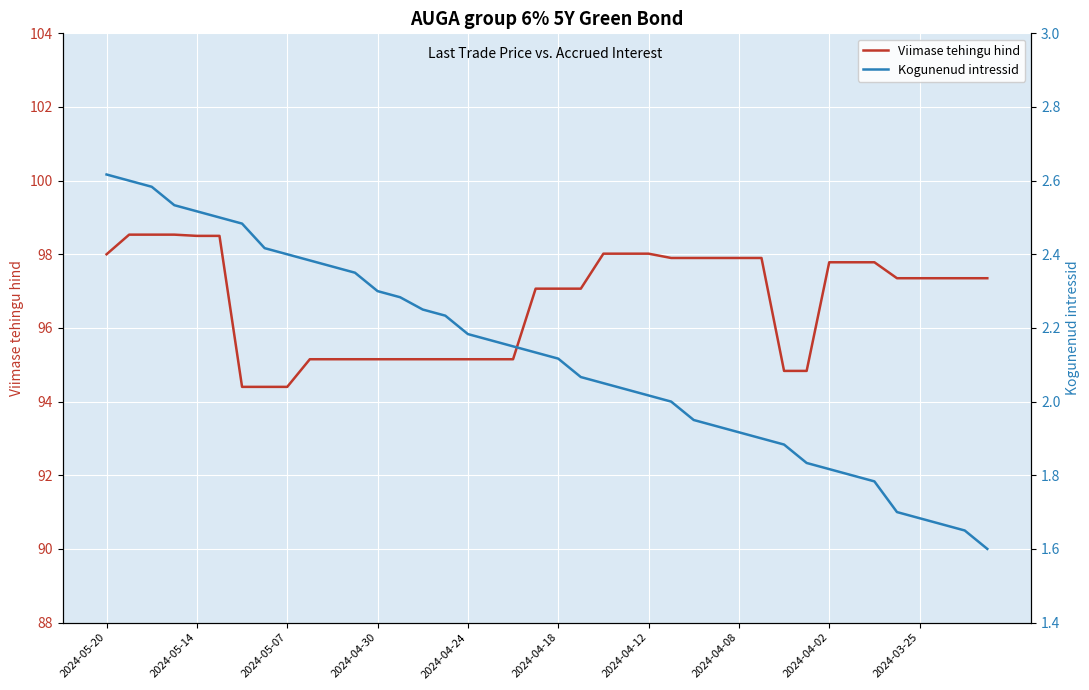

What is the lowest value of the Viimase tehingu hind series?

94.4